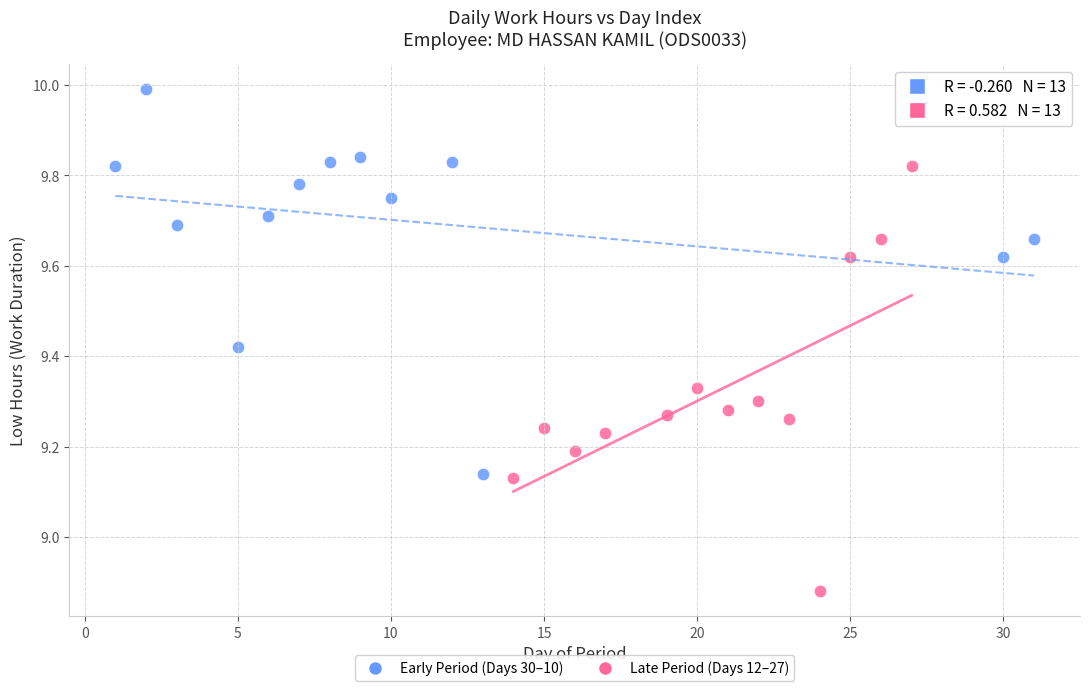

What are all the series names shown in the legend?

Early Period (Days 30–10), Late Period (Days 12–27)